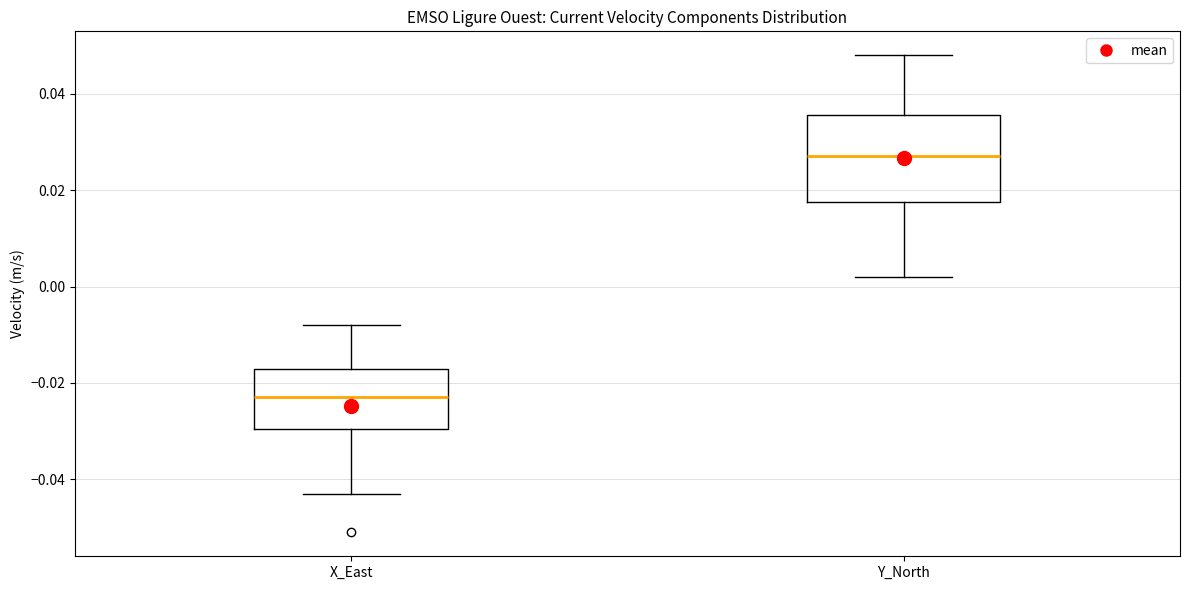

Which box has the lowest median line?

X_East